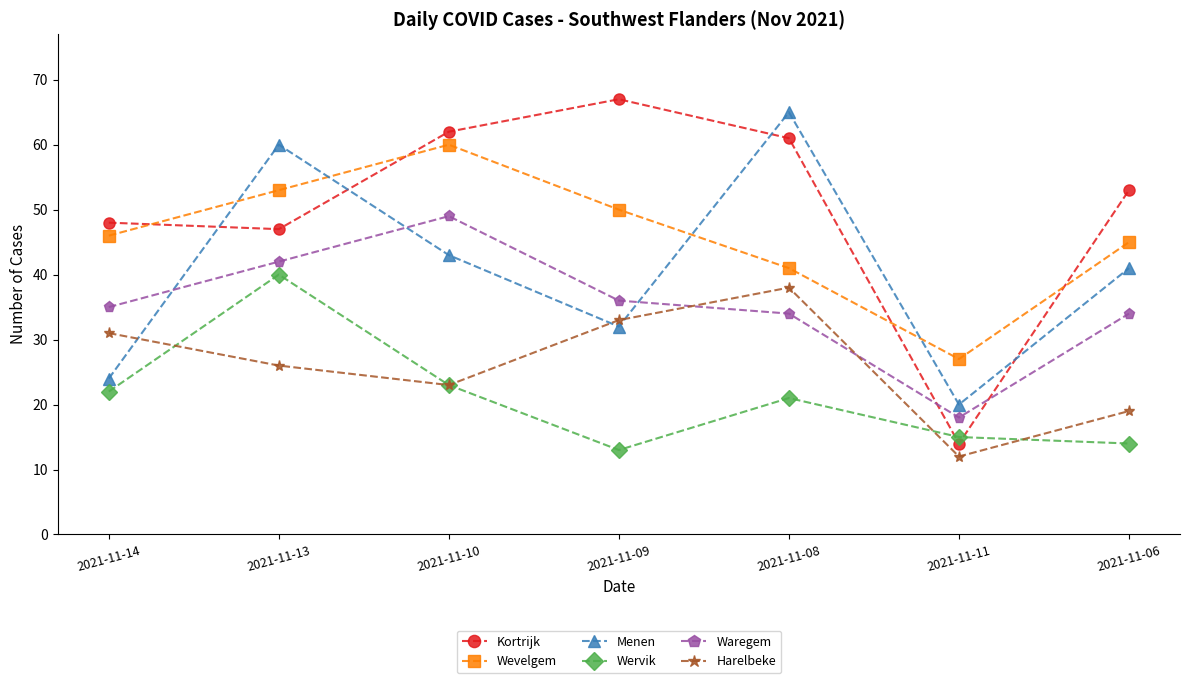

Reading left to right, extract all data points from this chart.

Kortrijk: 2021-11-14=48	2021-11-13=47	2021-11-10=62	2021-11-09=67	2021-11-08=61	2021-11-11=14	2021-11-06=53
Wevelgem: 2021-11-14=46	2021-11-13=53	2021-11-10=60	2021-11-09=50	2021-11-08=41	2021-11-11=27	2021-11-06=45
Menen: 2021-11-14=24	2021-11-13=60	2021-11-10=43	2021-11-09=32	2021-11-08=65	2021-11-11=20	2021-11-06=41
Wervik: 2021-11-14=22	2021-11-13=40	2021-11-10=23	2021-11-09=13	2021-11-08=21	2021-11-11=15	2021-11-06=14
Waregem: 2021-11-14=35	2021-11-13=42	2021-11-10=49	2021-11-09=36	2021-11-08=34	2021-11-11=18	2021-11-06=34
Harelbeke: 2021-11-14=31	2021-11-13=26	2021-11-10=23	2021-11-09=33	2021-11-08=38	2021-11-11=12	2021-11-06=19